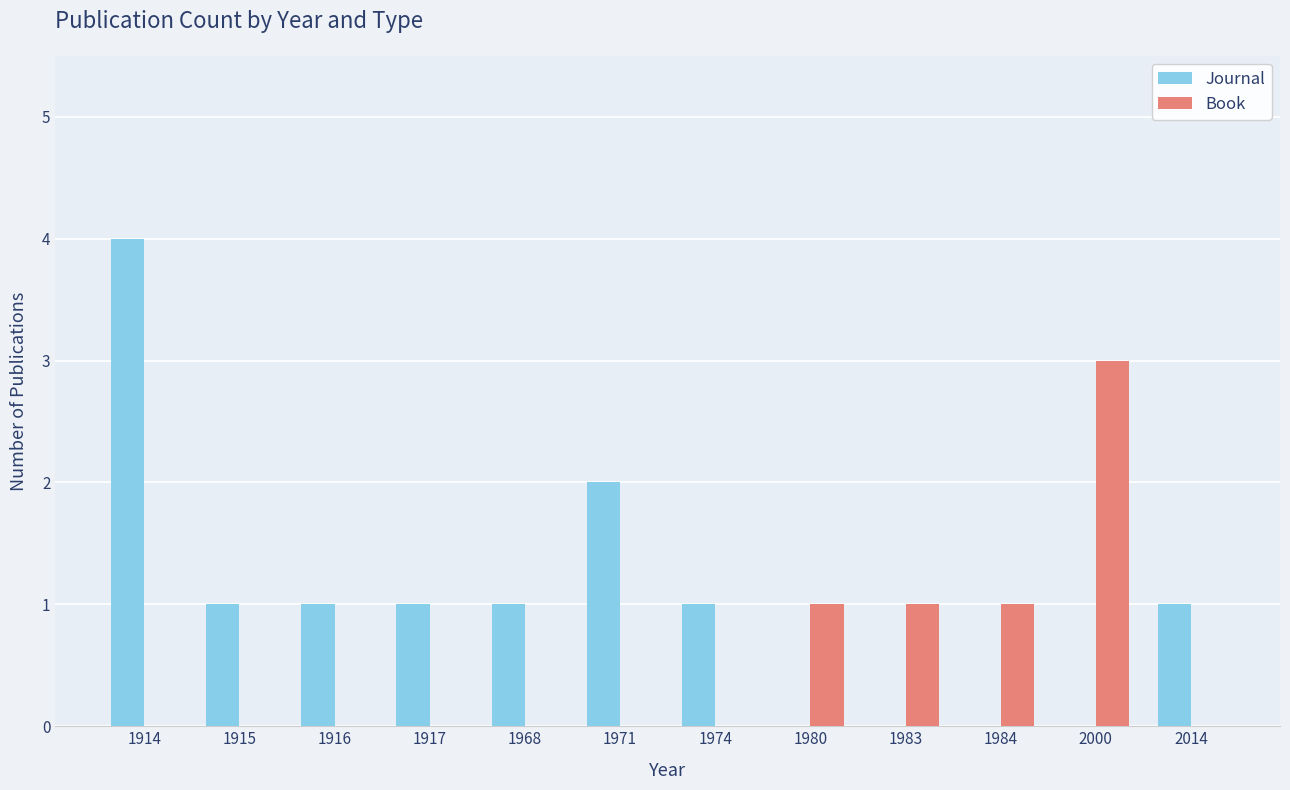

True or false: Journal has a value of 6 at 1914.

False